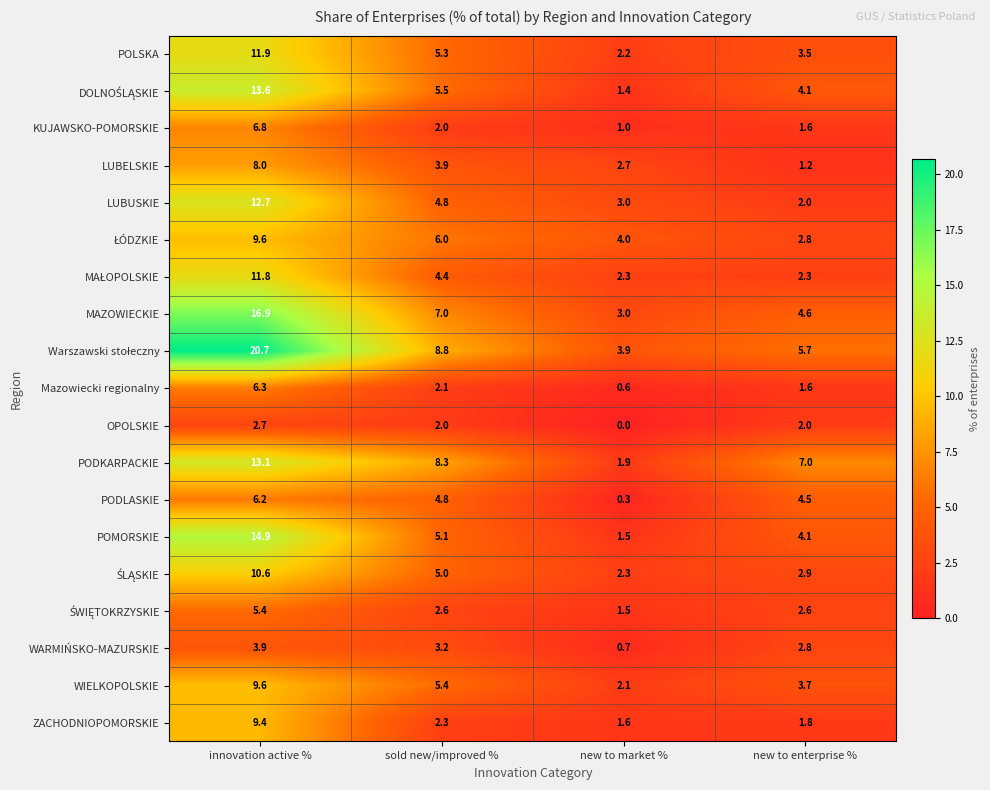

What is the spread (max minus min) of values at innovation active %?

18.0